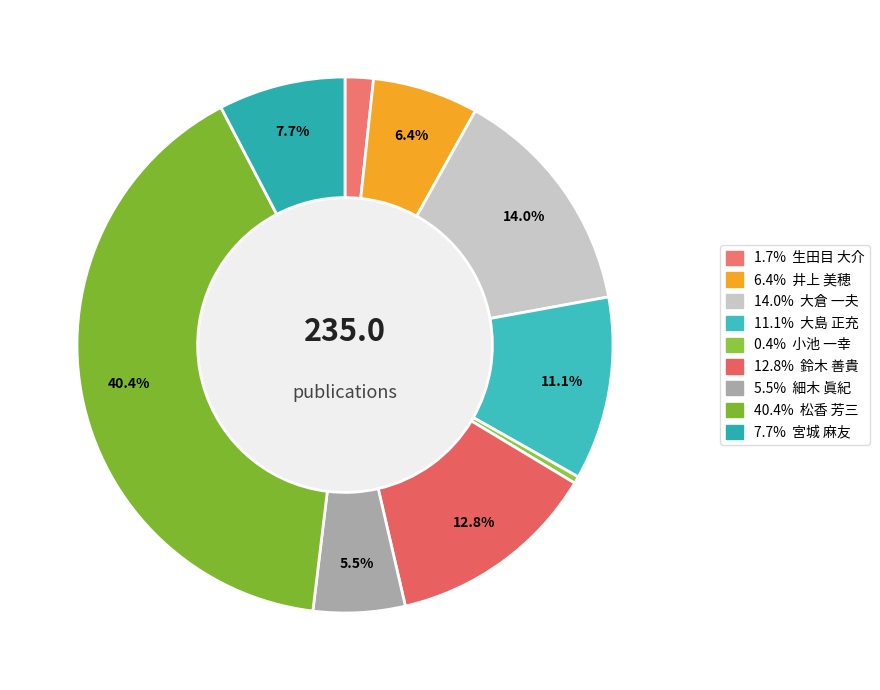

Which category has the biggest portion of the pie?

松香 芳三